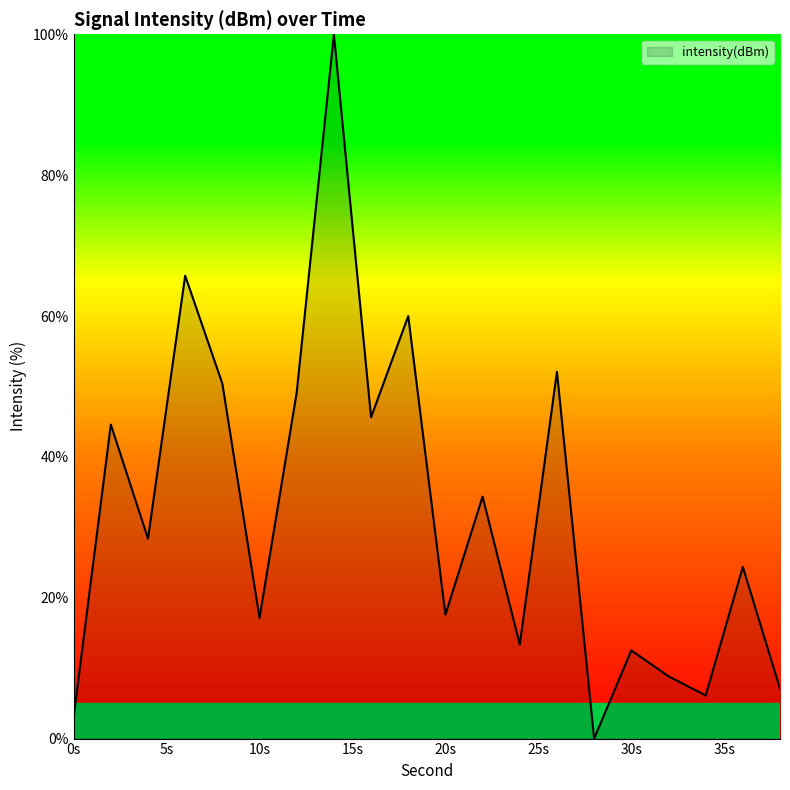

How many values are below 28?

10